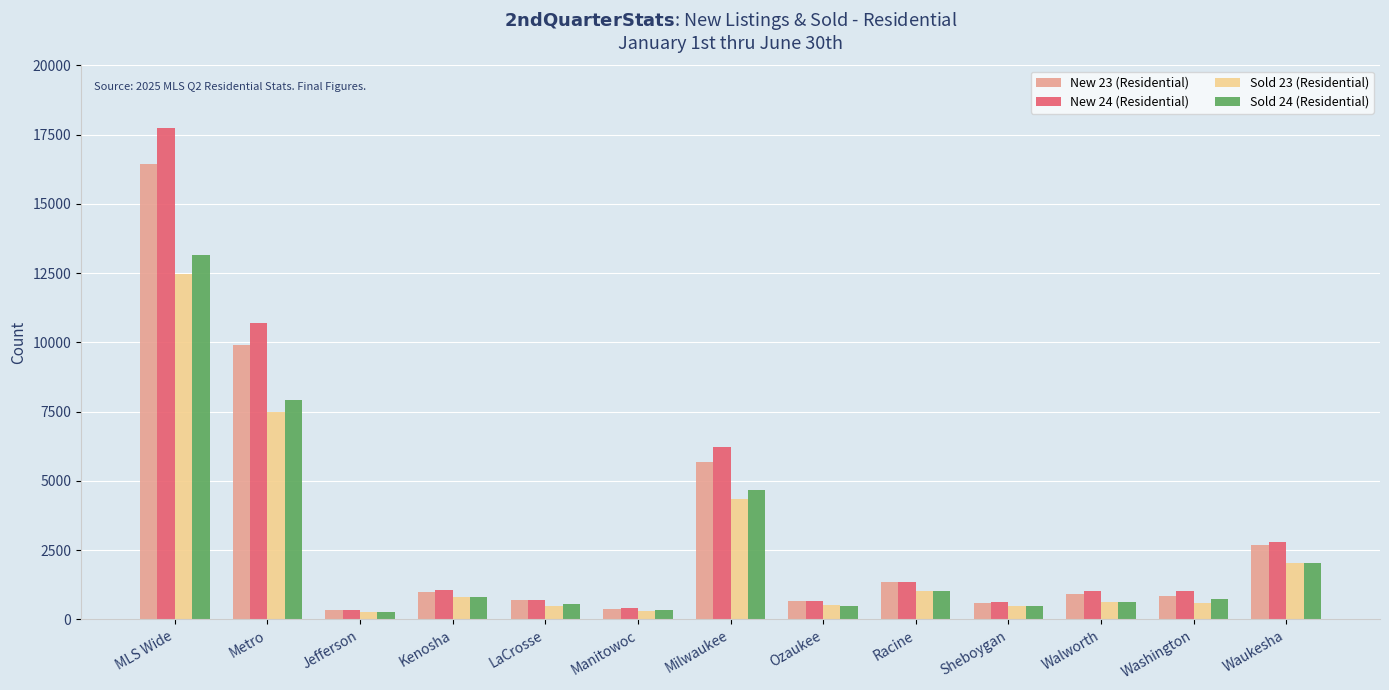

What is the label of the 1st bar from the right?

Waukesha